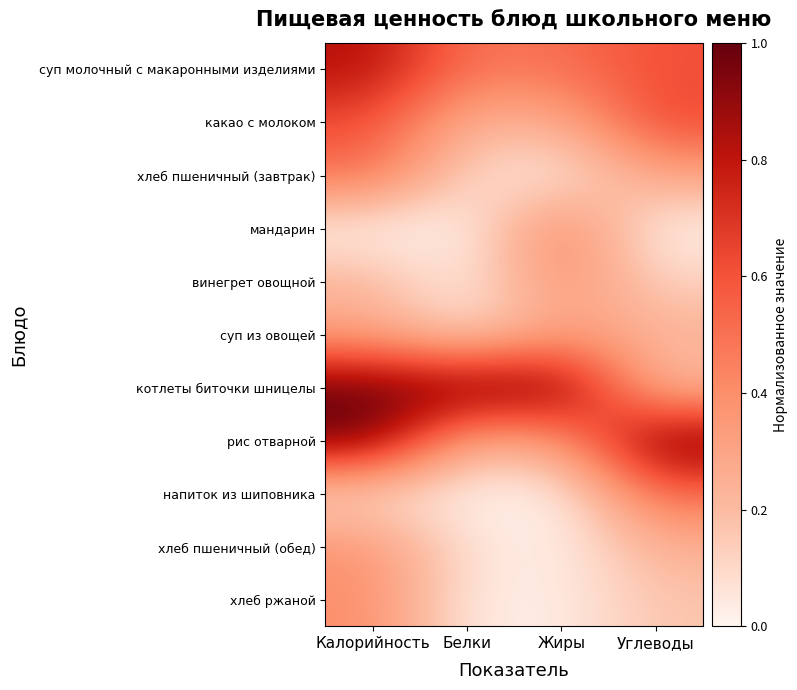

Rank the series by their maximum value, from highest to lowest.

котлеты биточки шницелы, рис отварной, суп молочный с макаронными изделиями, какао с молоком, напиток из шиповника, хлеб пшеничный (завтрак), мандарин, хлеб ржаной, винегрет овощной, хлеб пшеничный (обед), суп из овощей